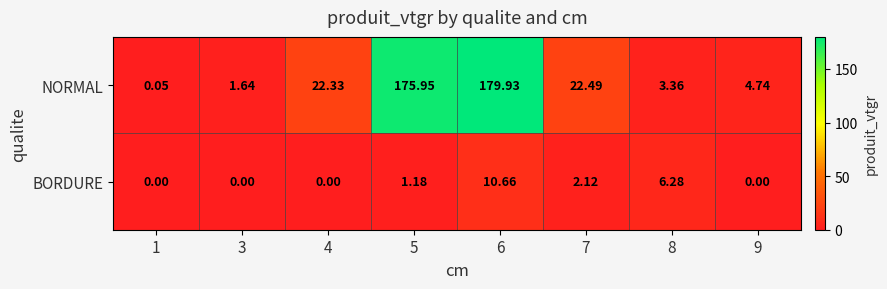

Between 6 and 8, which series saw the biggest shift?

NORMAL